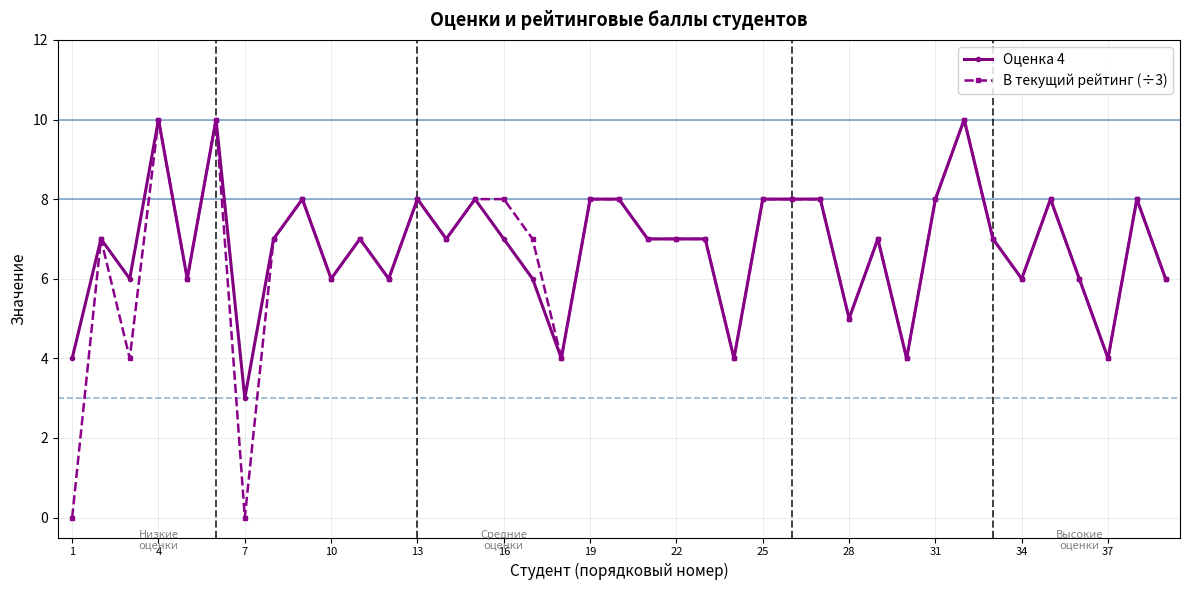

What is the maximum value shown in the chart?

10